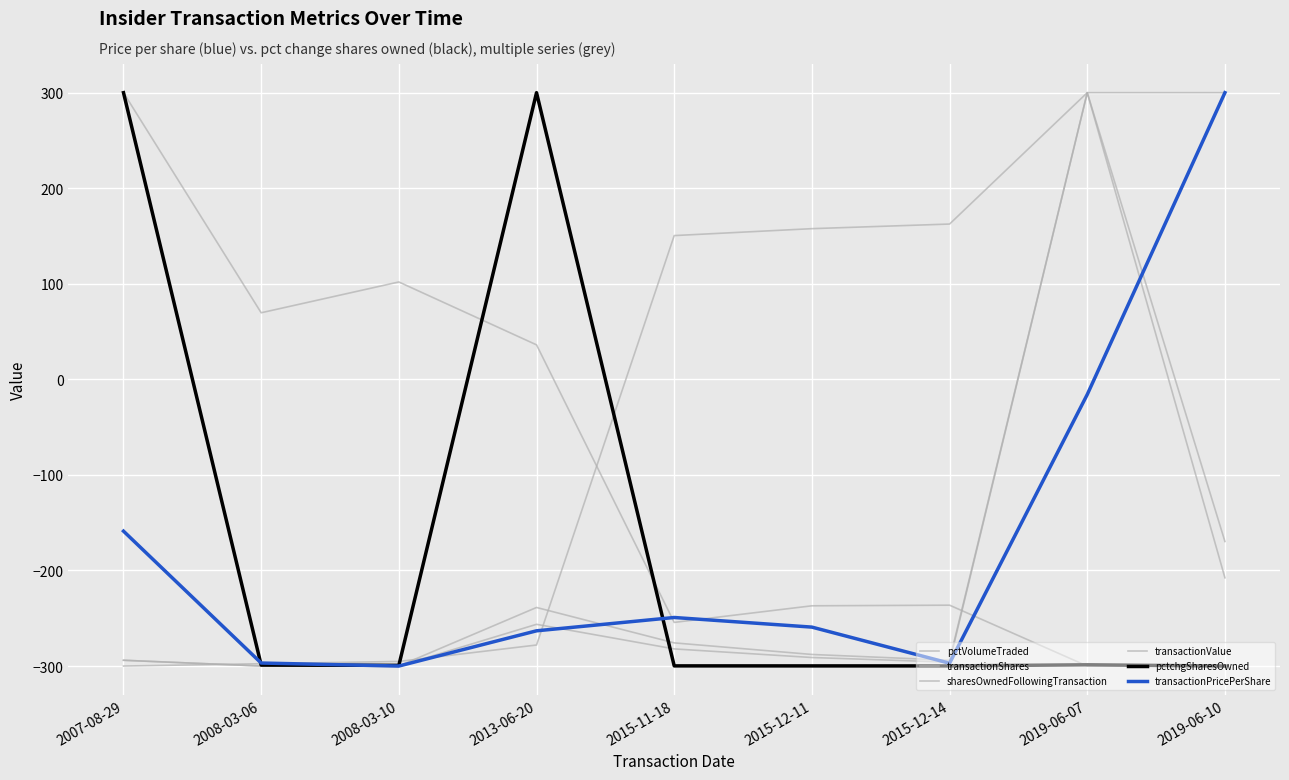

Does the chart display data point markers on the line(s)?

No